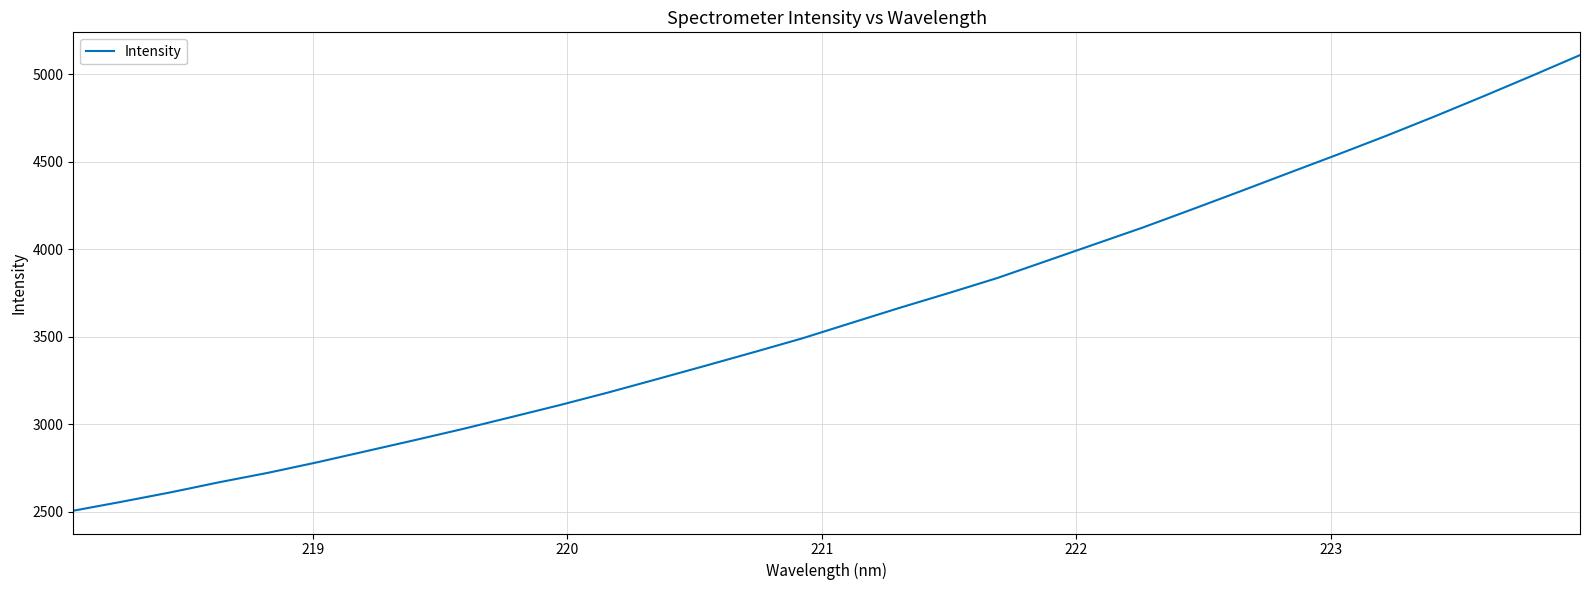

What is the difference between the maximum and minimum values?

2605.8